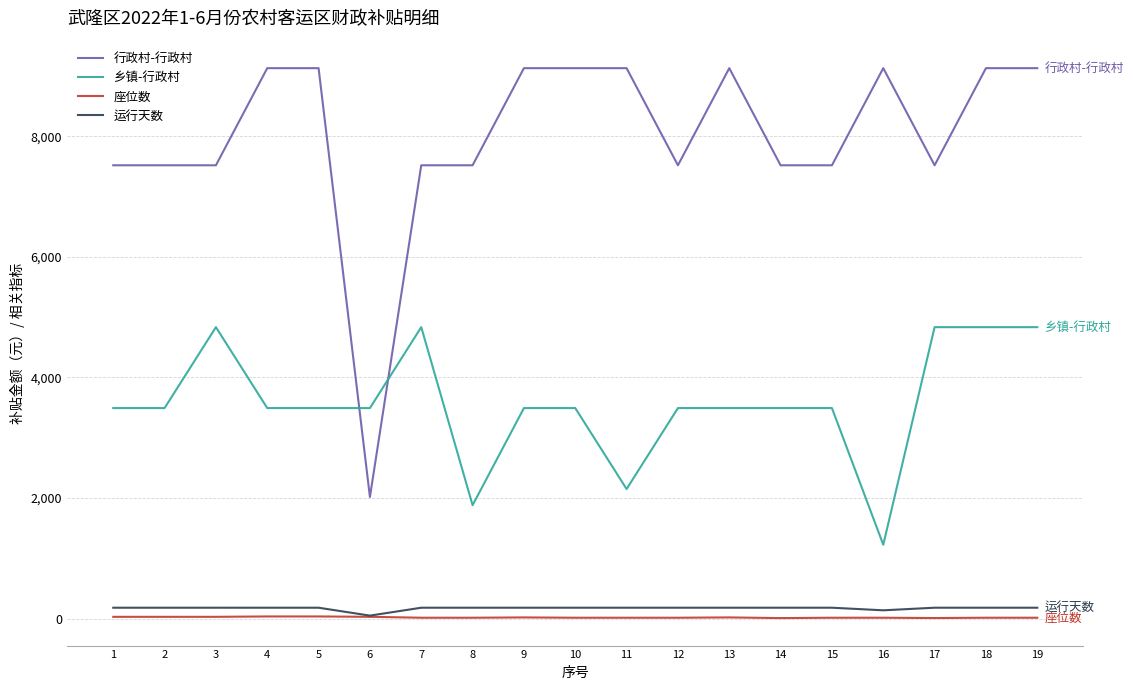

The value of 乡镇-行政村 at 5 is 3490.5. True or false?

True